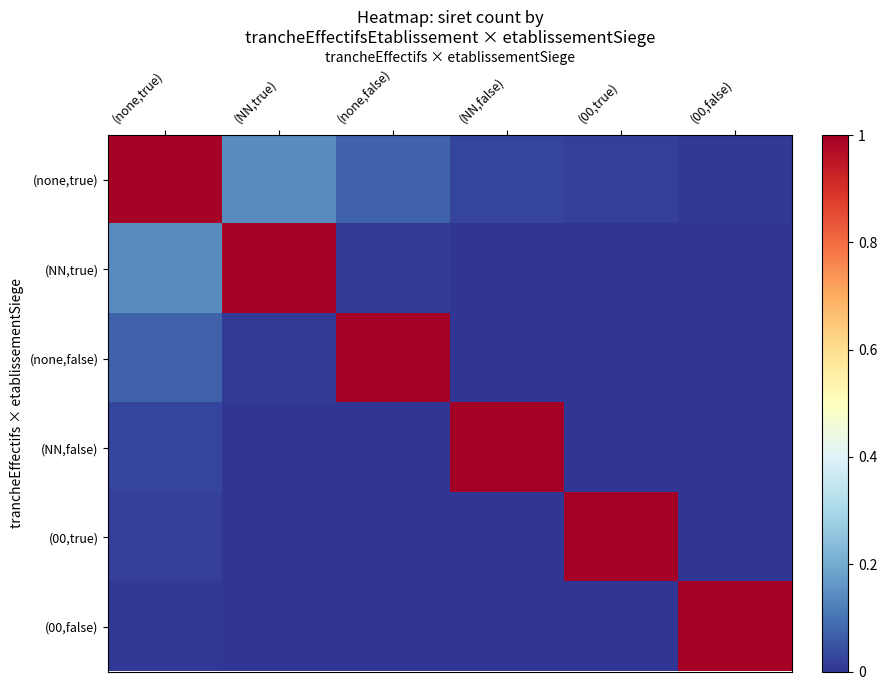

At which category does the chart reach its peak across all series?

(none,true)